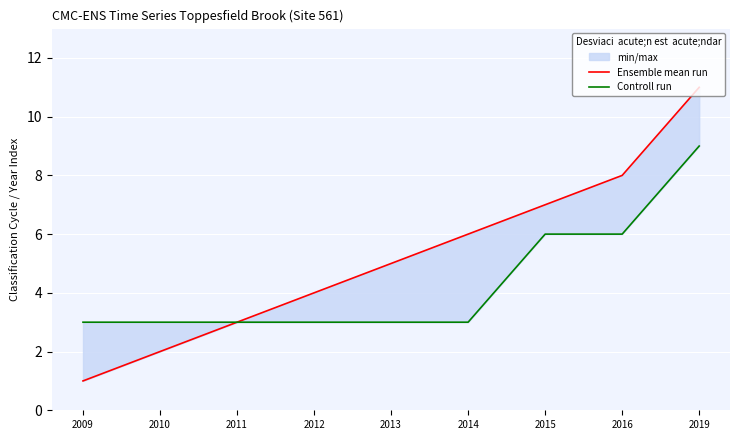

Which series has the largest total across all categories?

Ensemble mean run